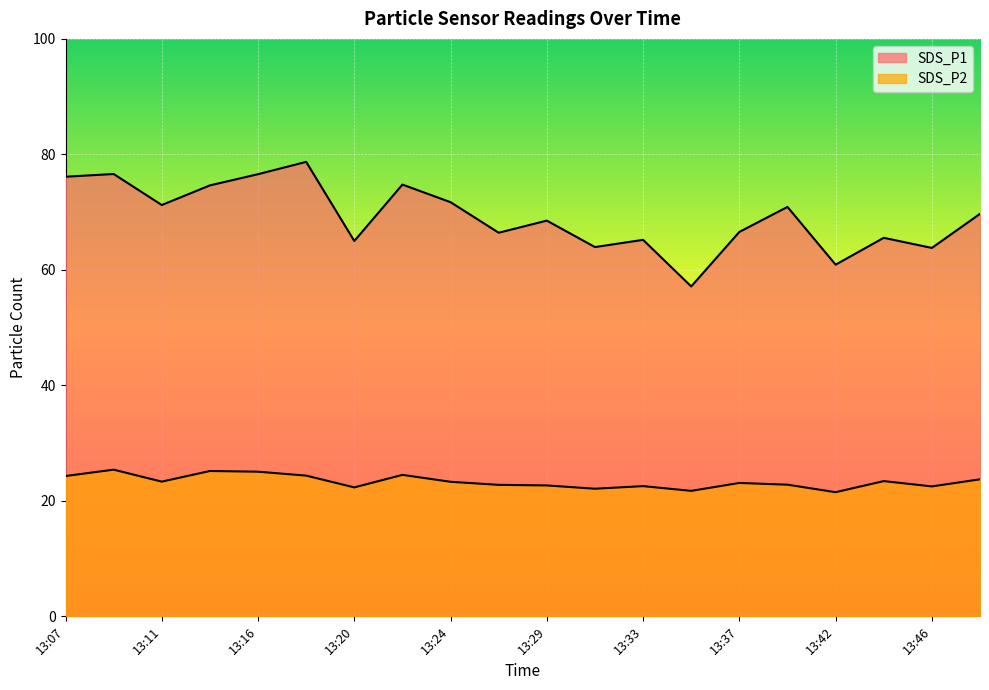

In SDS_P1, how many points are lower than both neighbors (excluding endpoints)?

7